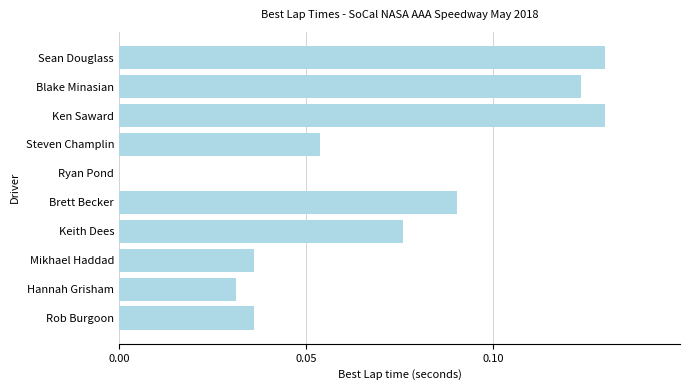

What is the change in value from Rob Burgoon to Sean Douglass?

+0.1